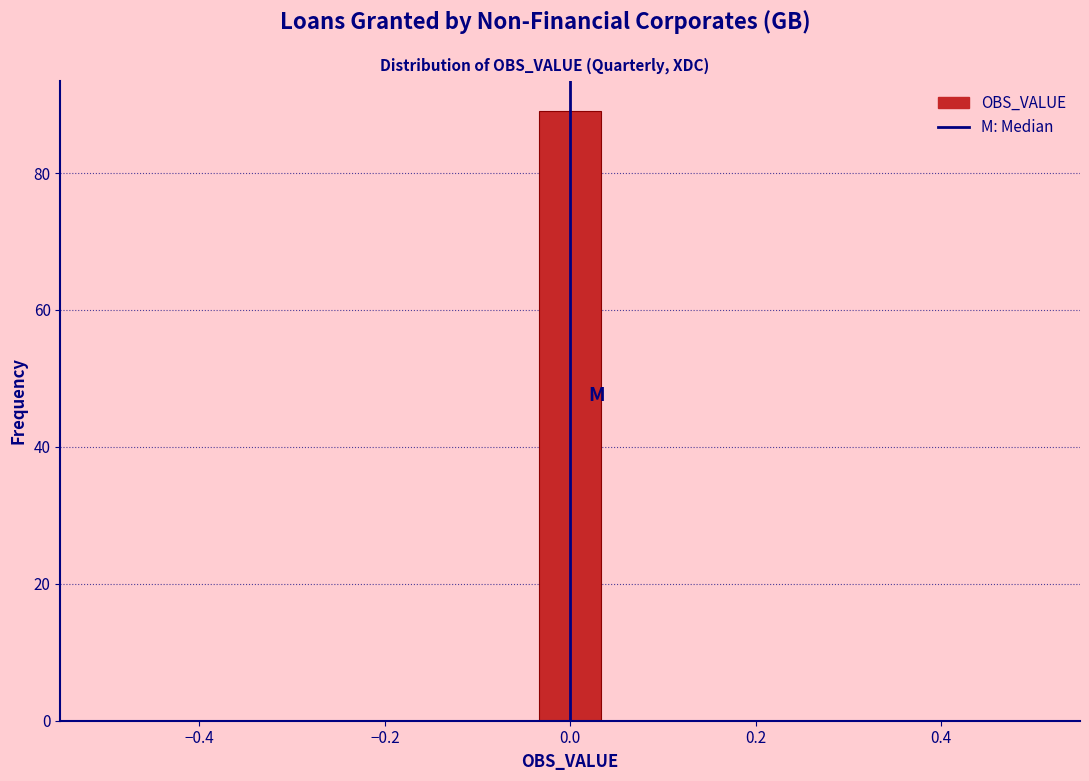

Read against the x-axis, roughly where is the centre of the tallest bar?

0.00